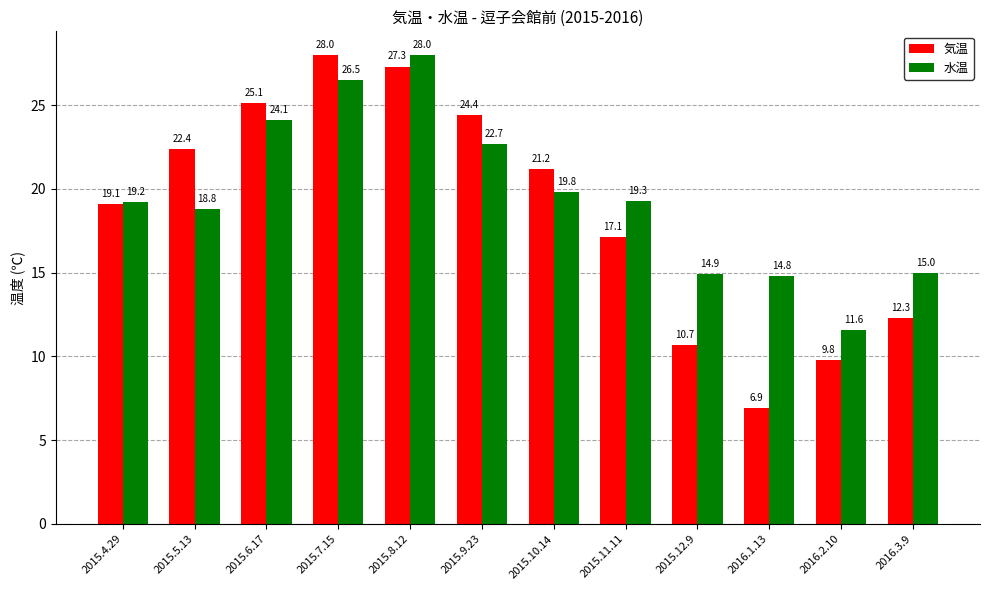

What is the label of the 4th bar from the left?

2015.7.15